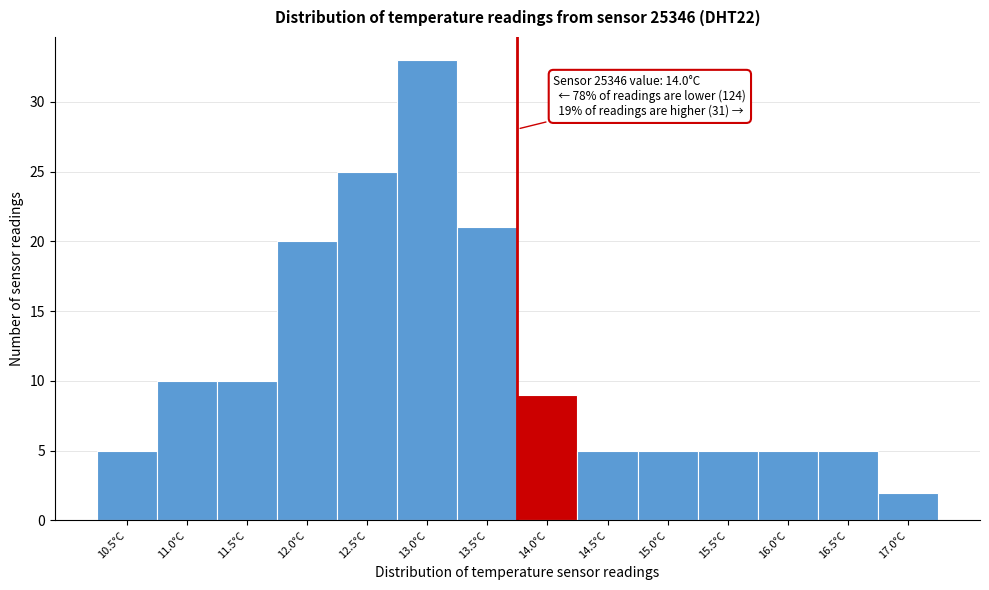

Reading left to right, transcribe all the data shown in this chart.

5	10	10	20	25	33	21	9	5	5	5	5	5	2